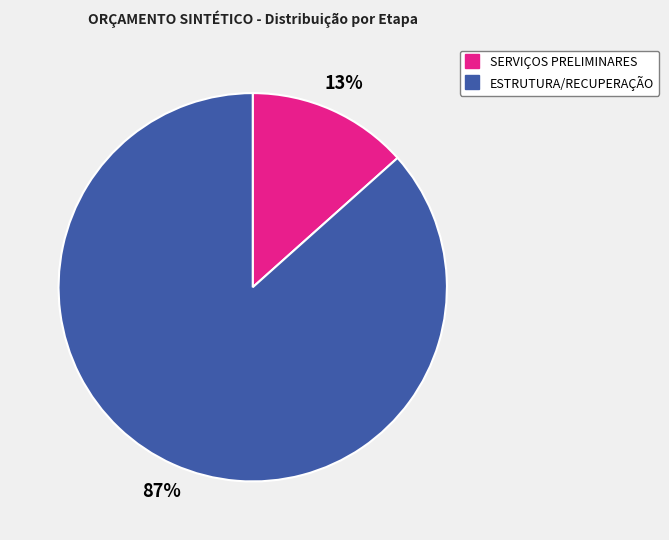

Does SERVIÇOS PRELIMINARES represent more than half of the total?

No